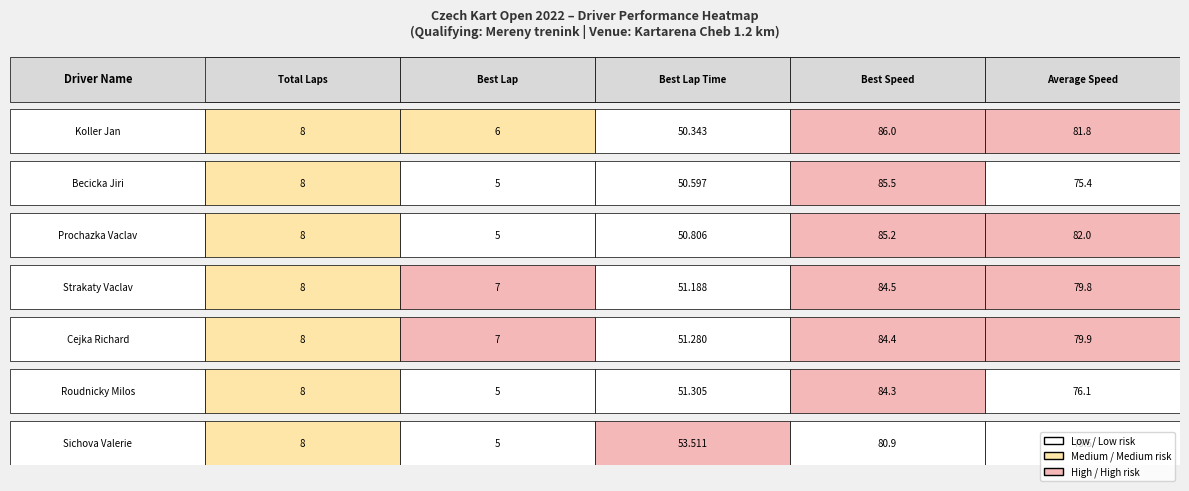

Which series has the largest total across all categories?

Koller Jan